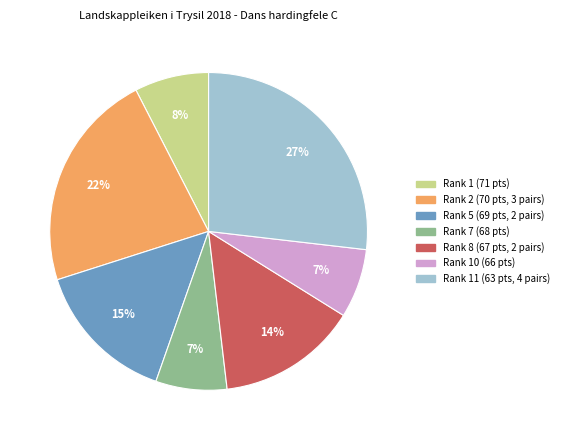

Does any single category account for the majority?

No